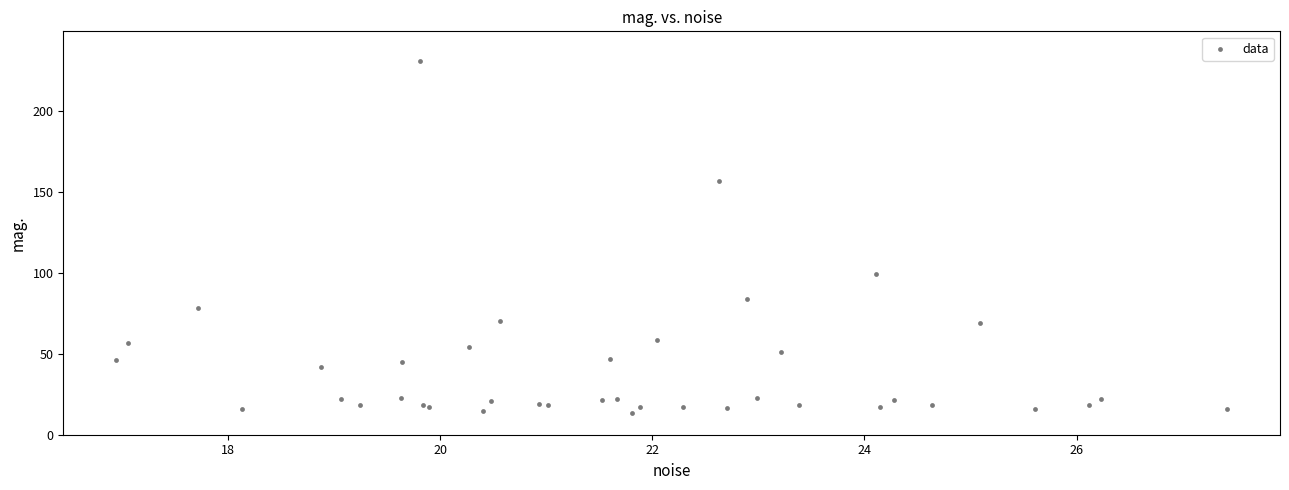

What Y value in the scatter plot is closest to 122?

99.2